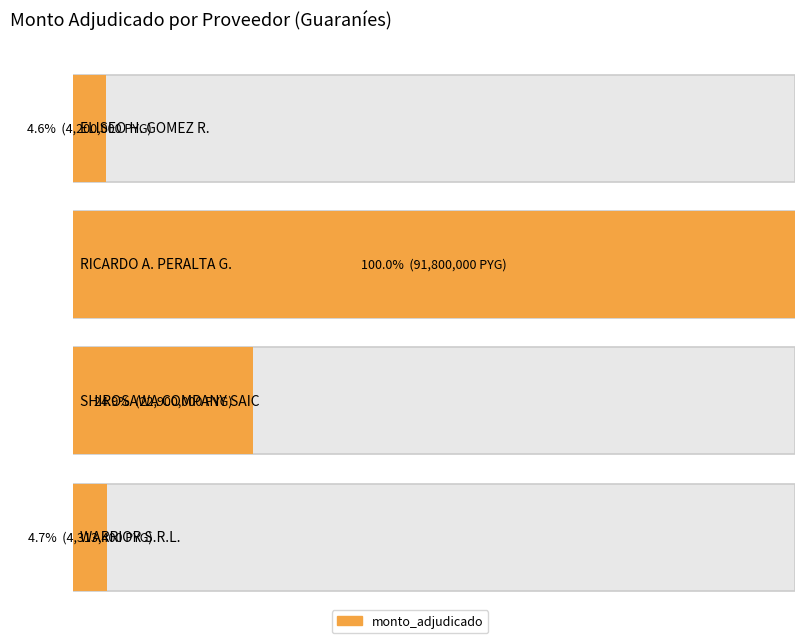

What is the value of the 1st bar from the left?

4200000